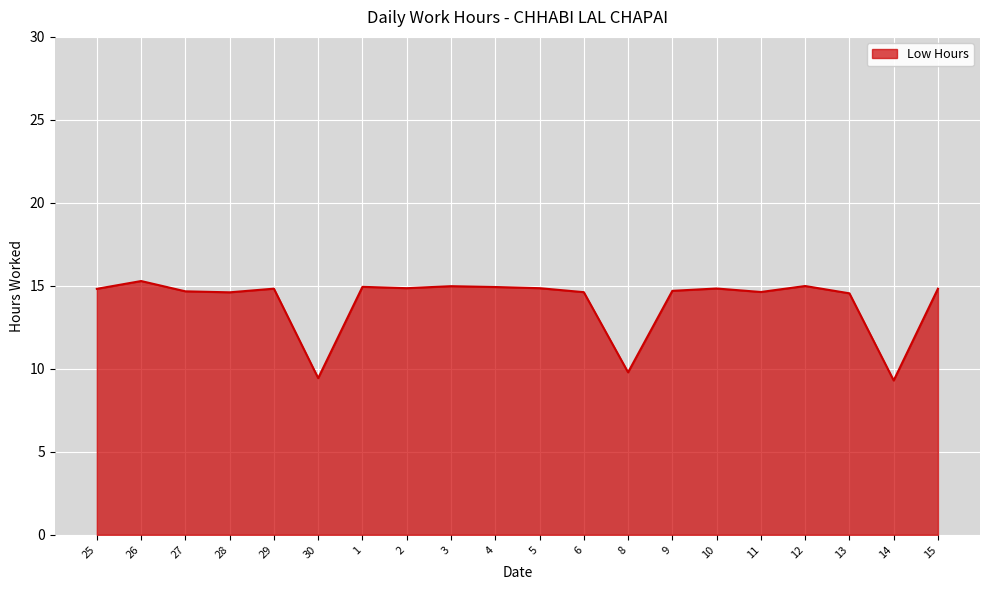

What is the difference between the maximum and minimum values?

6.0